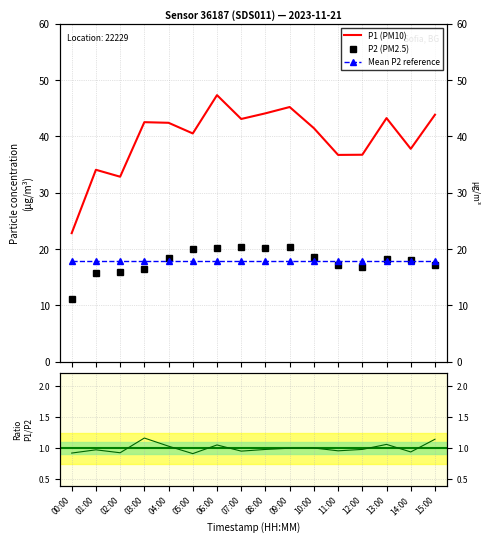

At which label does P2 first exceed 18?

04:00